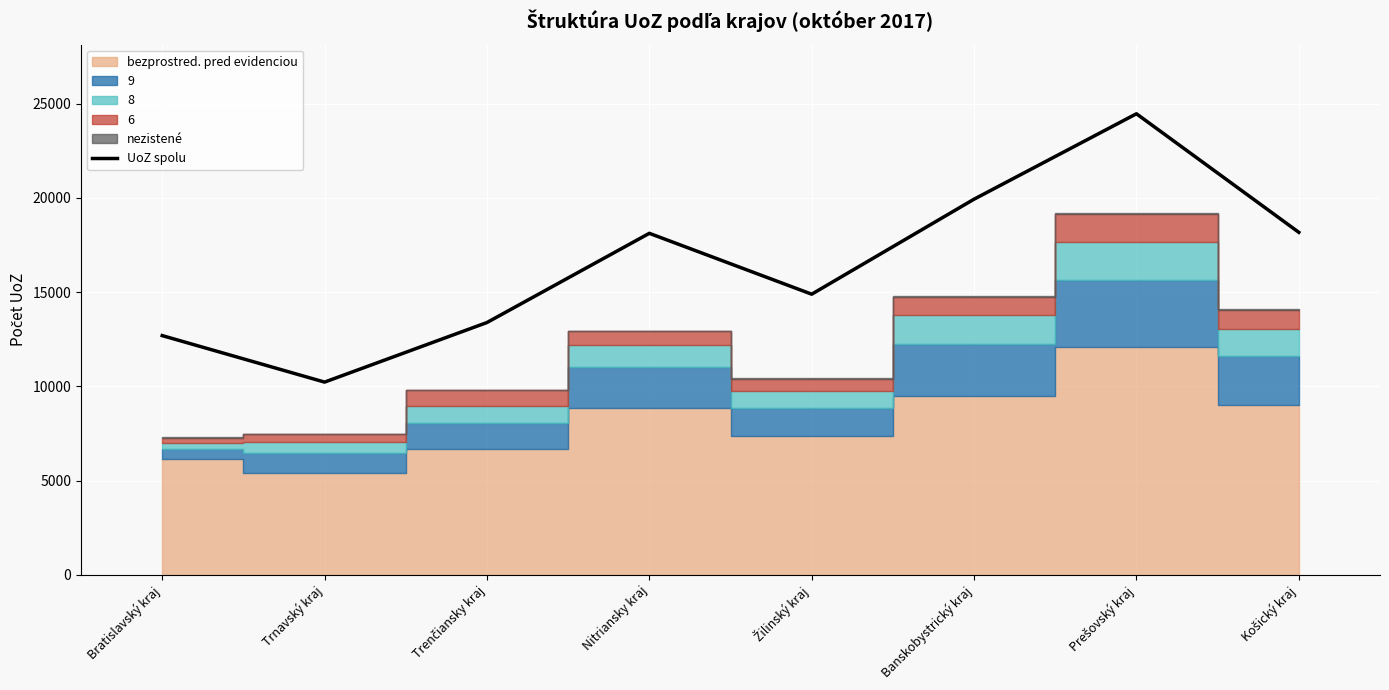

What is the difference between the values at Košický kraj and Trnavský kraj?

7950